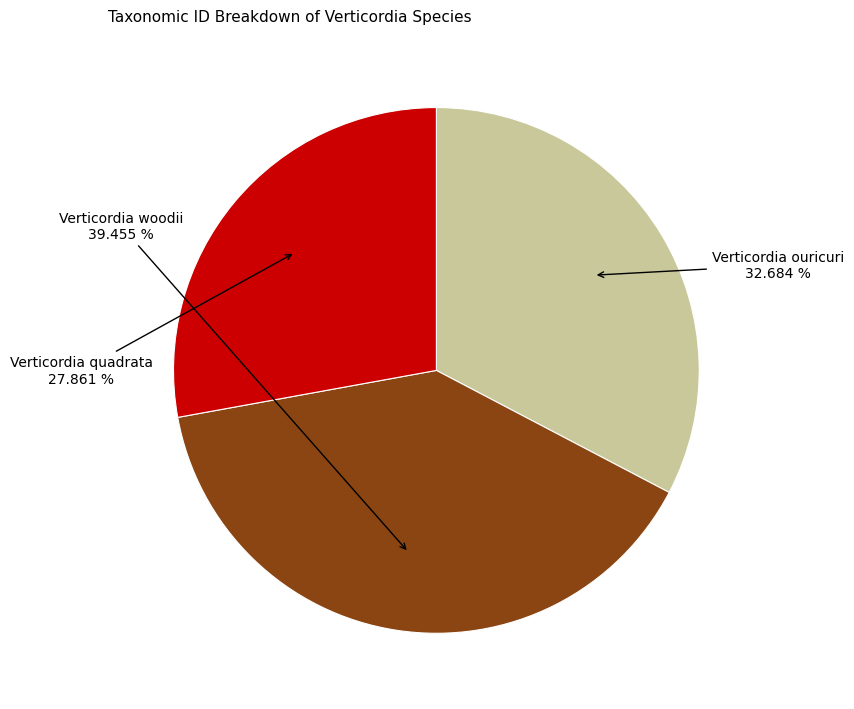

To the nearest percent, what is the combined percentage of Verticordia quadrata and Verticordia ouricuri?

61%